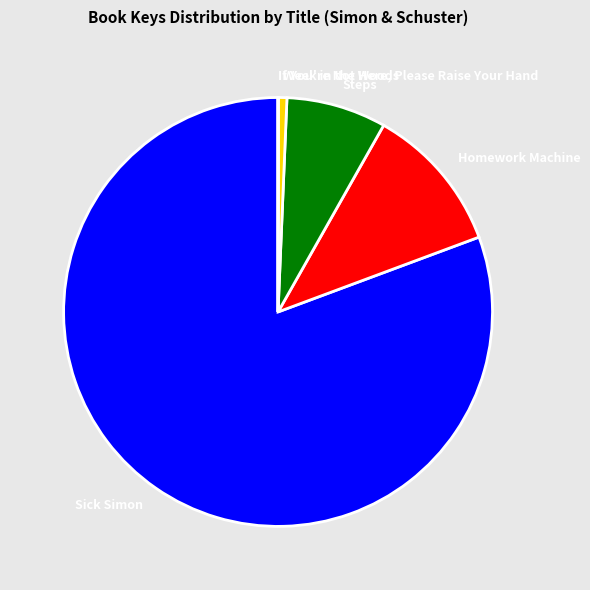

Which category has the biggest portion of the pie?

Sick Simon